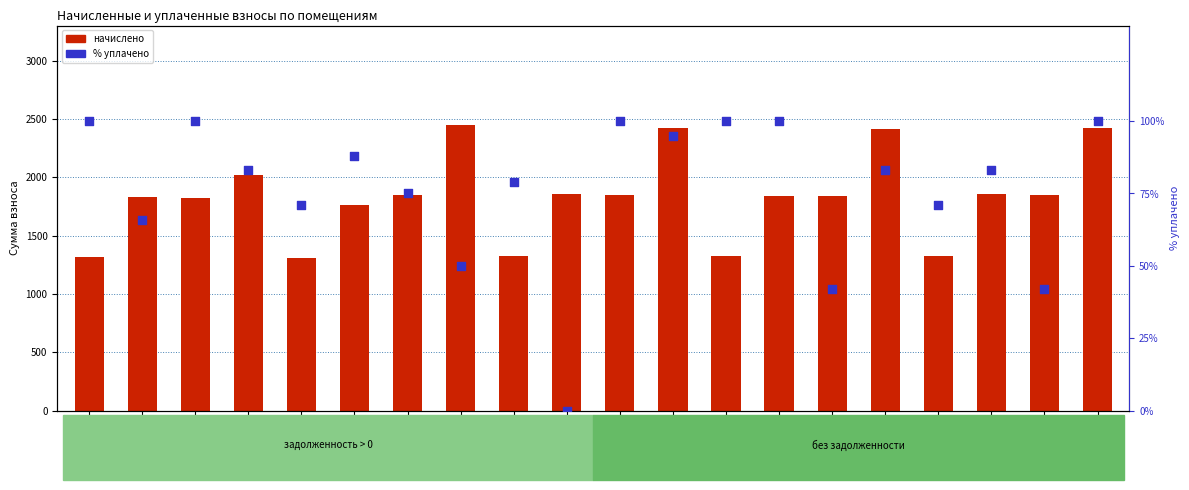

Which series contains the highest Y value?

начислено